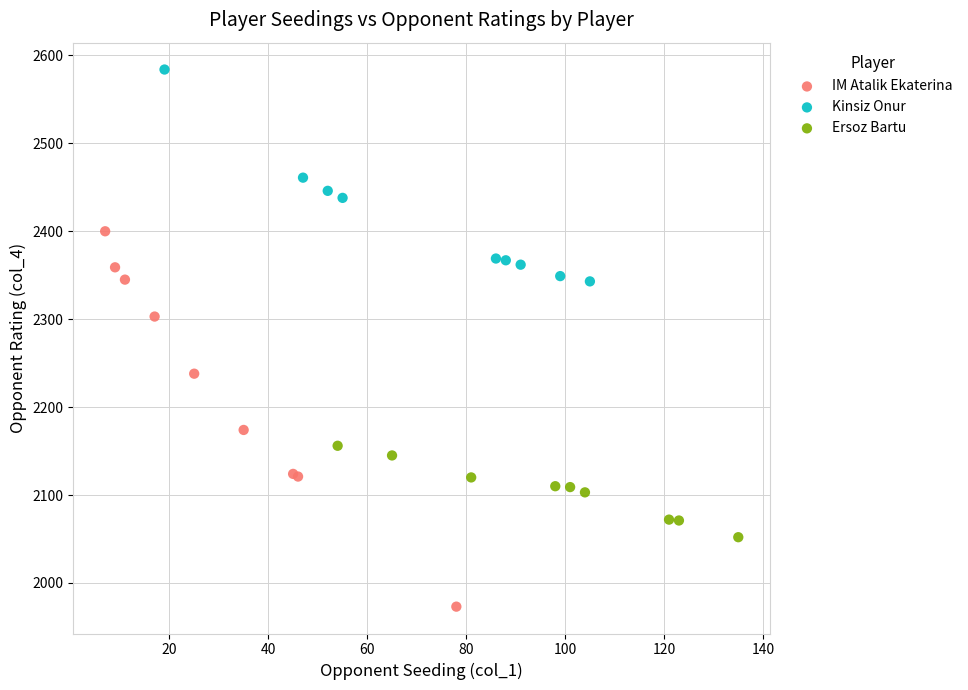

Which series has the largest Y range (max minus min)?

IM Atalik Ekaterina